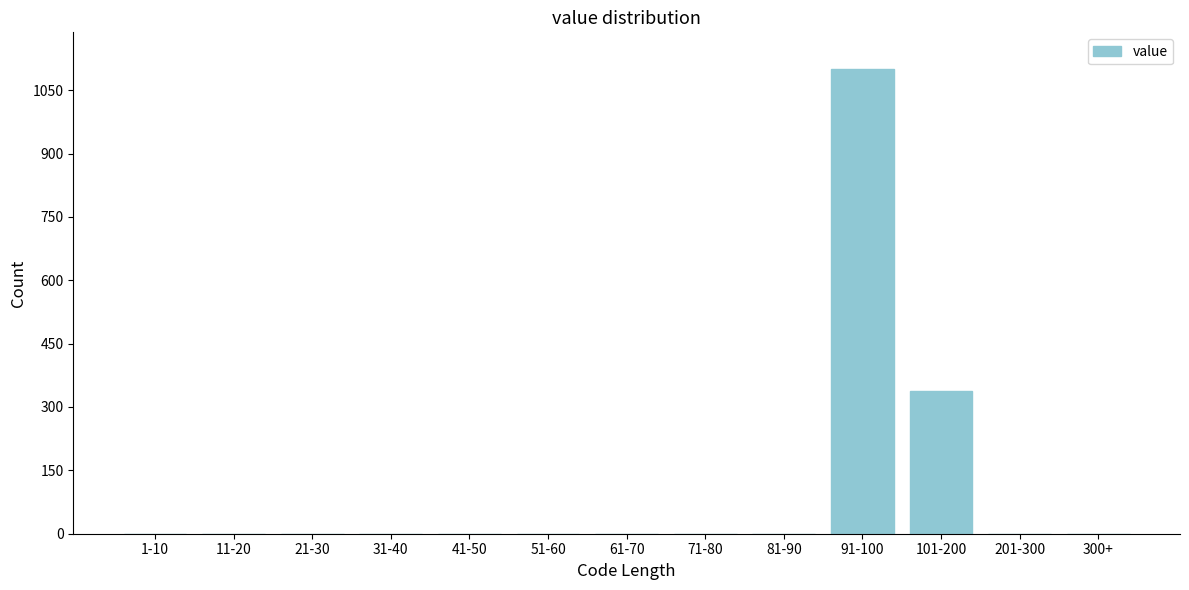

Reading right to left, what are all the values shown in this chart?

300+=0	201-300=0	101-200=337	91-100=1099	81-90=0	71-80=0	61-70=0	51-60=0	41-50=0	31-40=0	21-30=0	11-20=0	1-10=0